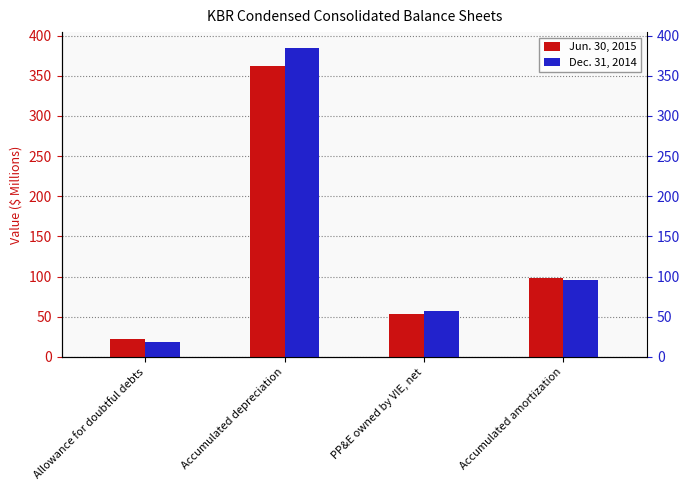

At how many categories does at least one series exceed 141?

1